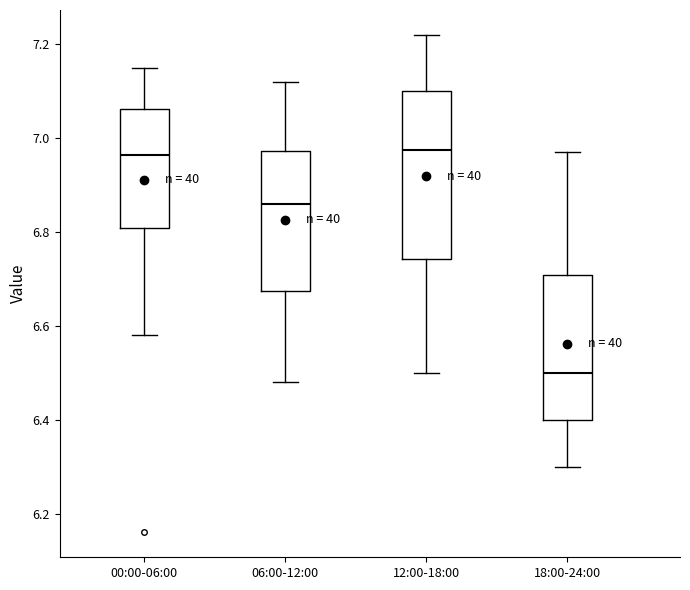

Reading left to right, transcribe this box plot: for each box, give where its median line is, the range the box spans, and where its two whiskers end, as read against the y-axis. The values are not printed on the chart, so give them approximately, as read against the axis.

00:00-06:00: median 6.96, box 6.80 to 7.06, whiskers 6.58 to 7.16
06:00-12:00: median 6.86, box 6.68 to 6.98, whiskers 6.48 to 7.12
12:00-18:00: median 6.98, box 6.74 to 7.10, whiskers 6.50 to 7.22
18:00-24:00: median 6.50, box 6.40 to 6.70, whiskers 6.30 to 6.98